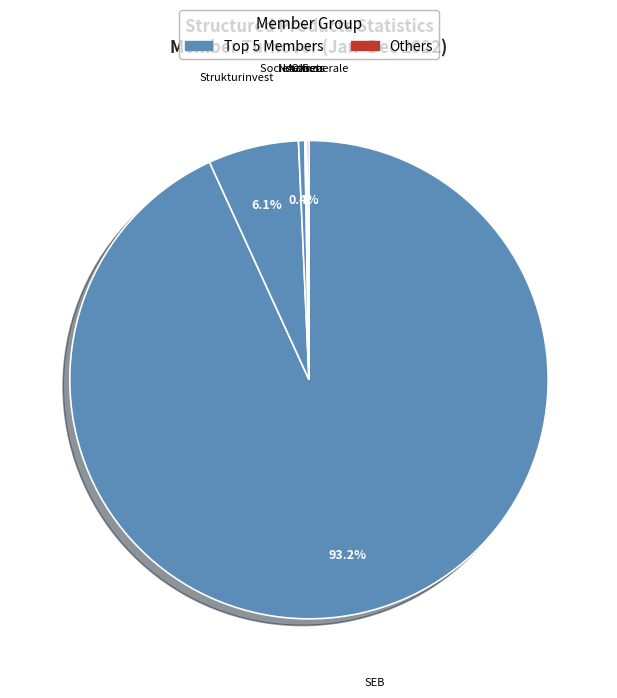

To the nearest percent, what is the difference between the largest and smallest slice percentages?

93%